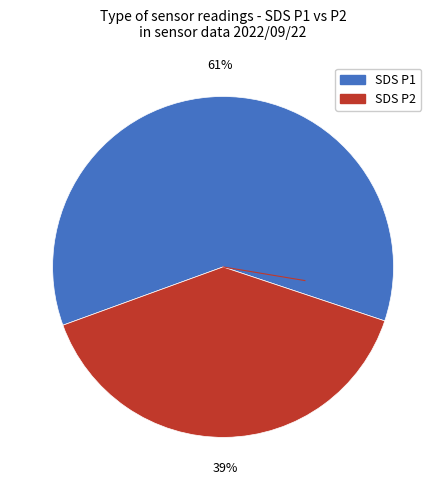

Count the number of slices in the pie.

2